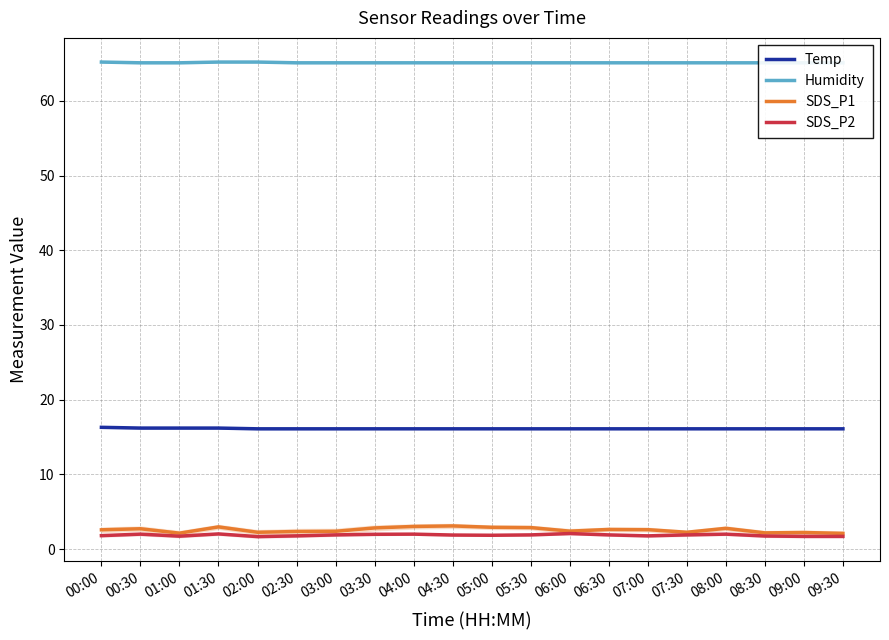

True or false: SDS_P1 and SDS_P2 cross at least once.

False